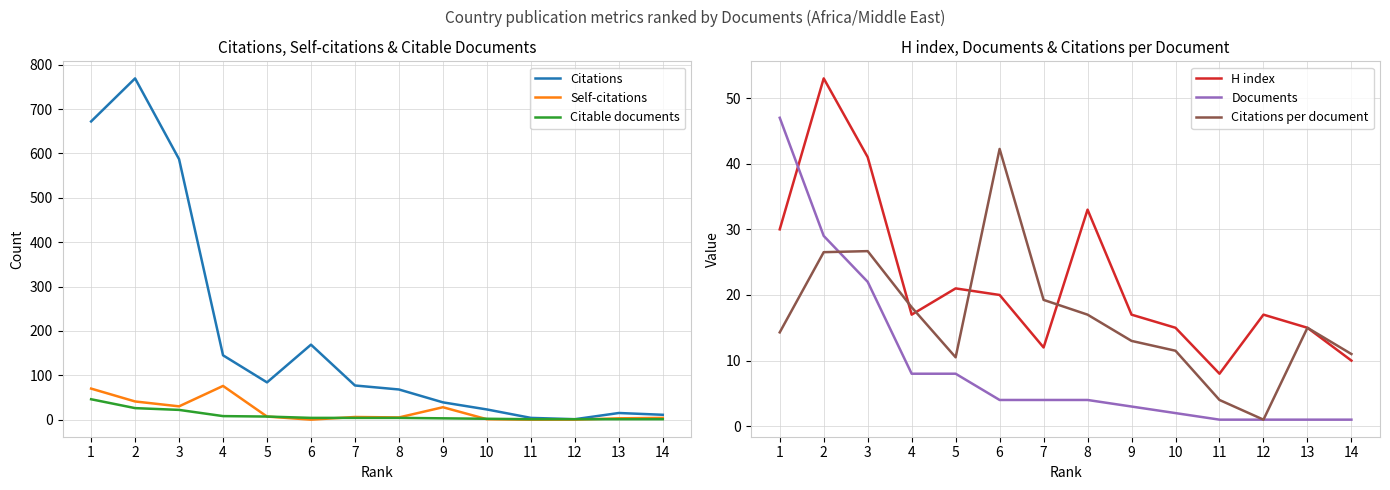

True or false: H index has more than 2 points higher than both neighbors.

True